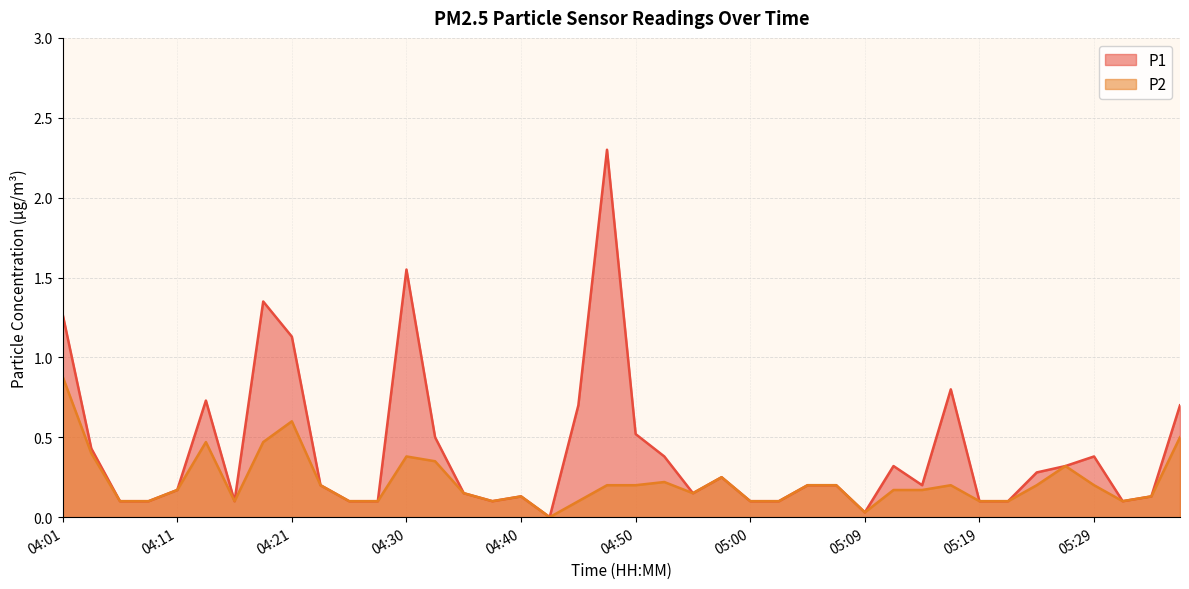

True or false: P2 has a value of 0.1 at 04:38.

True